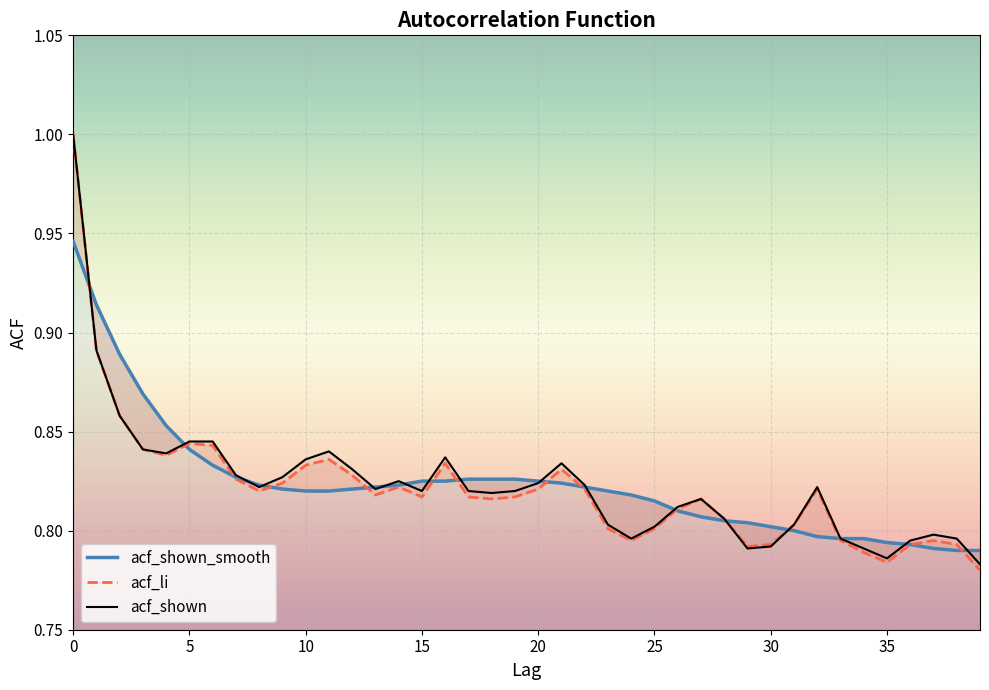

Reading right to left, list all the values displayed in this chart.

acf_shown_smooth: 0.8	0.8	0.8	0.8	0.8	0.8	0.8	0.8	0.8	0.8	0.8	0.8	0.8	0.8	0.8	0.8	0.8	0.8	0.8	0.8	0.8	0.8	0.8	0.8	0.8	0.8	0.8	0.8	0.8	0.8	0.8	0.8	0.8	0.8	0.8	0.9	0.9	0.9	0.9	0.9
acf_li: 0.8	0.8	0.8	0.8	0.8	0.8	0.8	0.8	0.8	0.8	0.8	0.8	0.8	0.8	0.8	0.8	0.8	0.8	0.8	0.8	0.8	0.8	0.8	0.8	0.8	0.8	0.8	0.8	0.8	0.8	0.8	0.8	0.8	0.8	0.8	0.8	0.8	0.9	0.9	1.0
acf_shown: 0.8	0.8	0.8	0.8	0.8	0.8	0.8	0.8	0.8	0.8	0.8	0.8	0.8	0.8	0.8	0.8	0.8	0.8	0.8	0.8	0.8	0.8	0.8	0.8	0.8	0.8	0.8	0.8	0.8	0.8	0.8	0.8	0.8	0.8	0.8	0.8	0.8	0.9	0.9	1.0